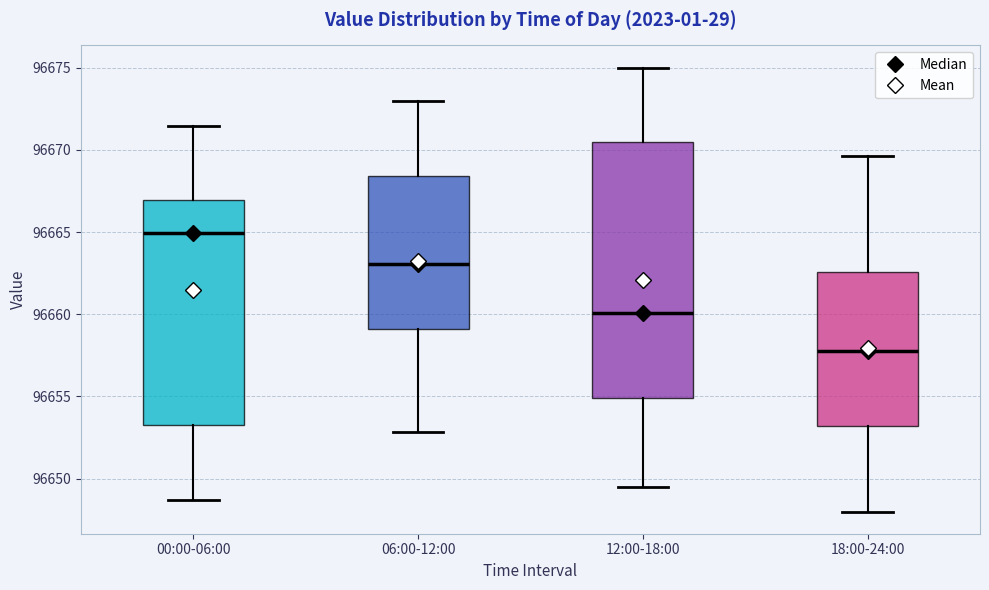

Which box has the highest median line?

00:00-06:00